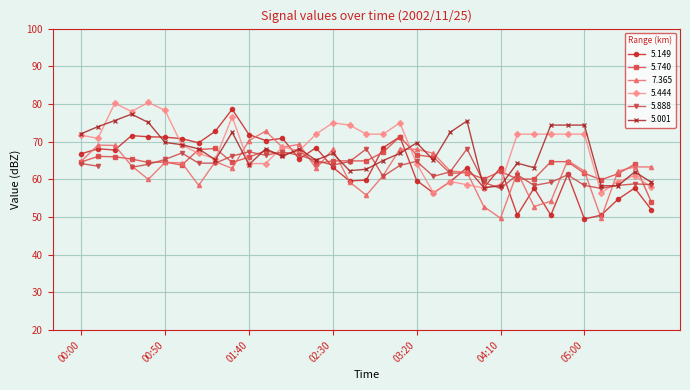

The value of 5.001 at 04:50 is 28.6. True or false?

False